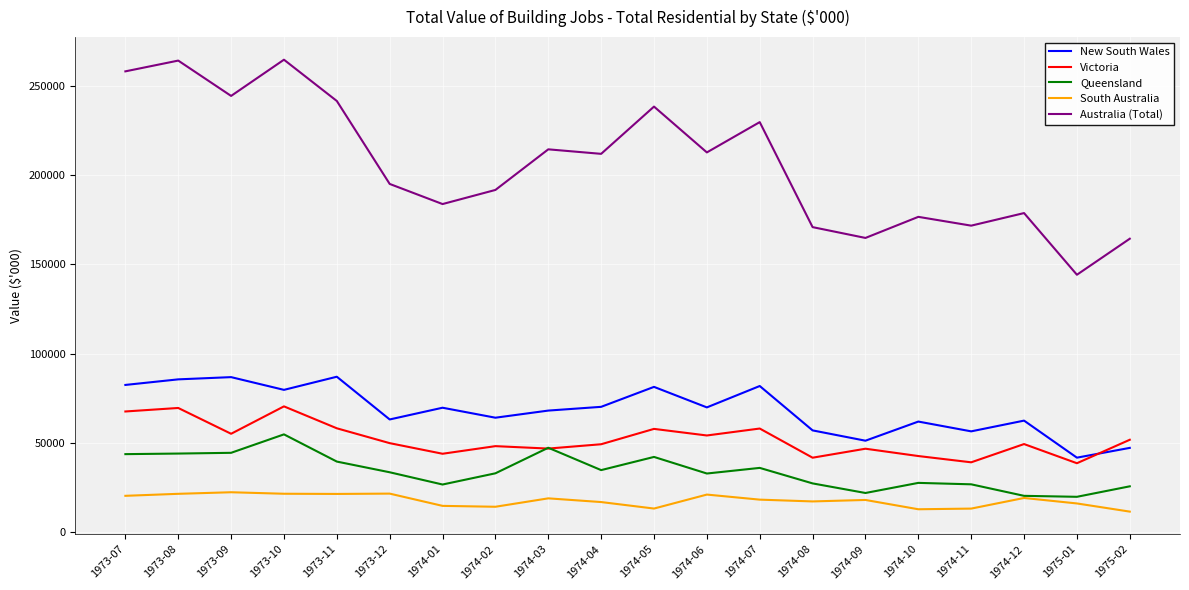

True or false: South Australia and Victoria cross at least once.

False